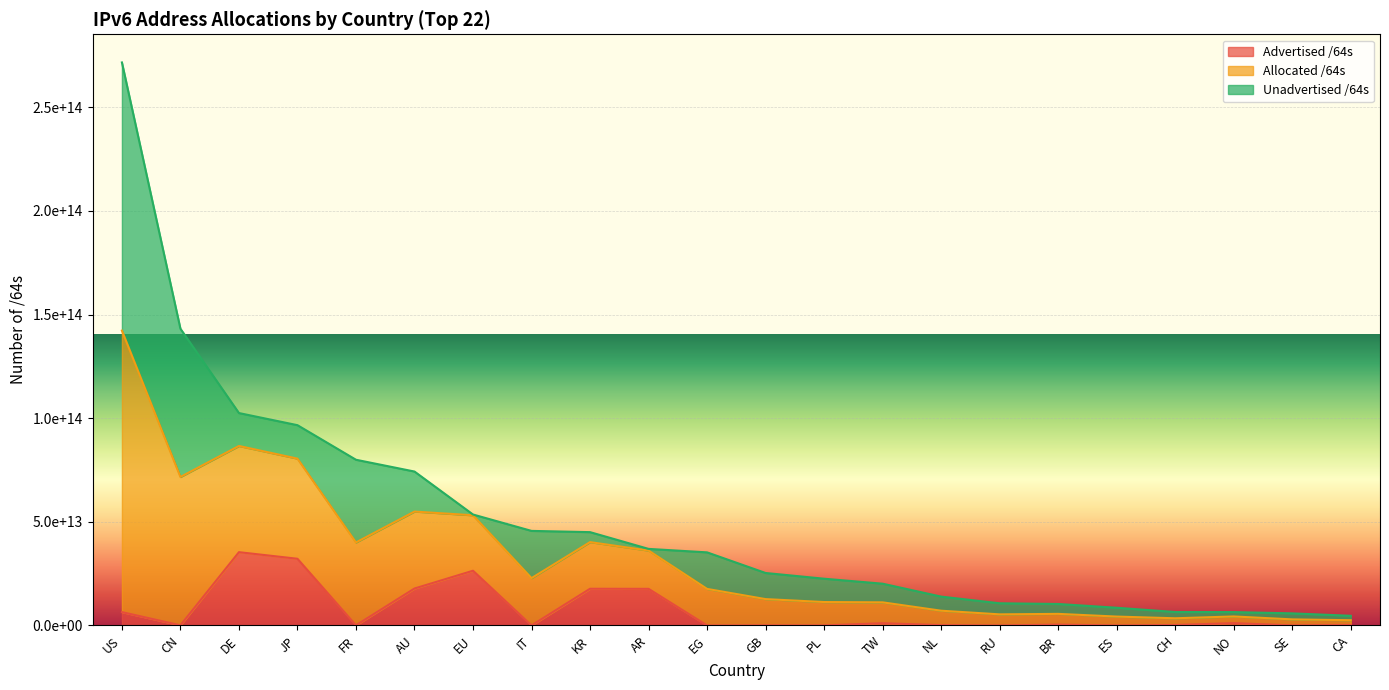

What is the difference between the highest and lowest values at NL?

13761104838656